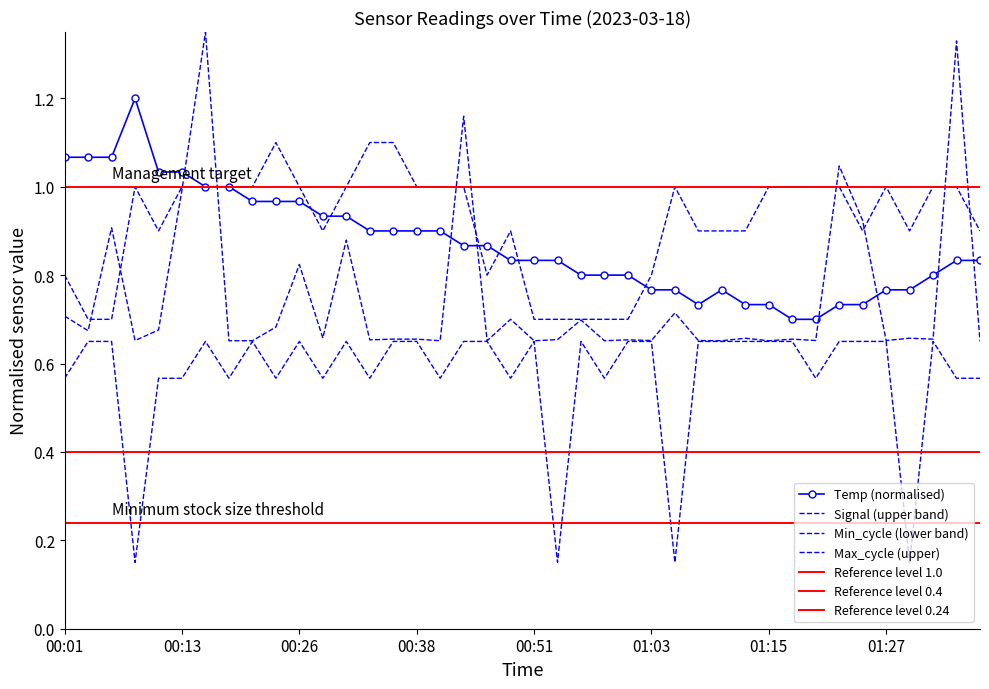

Rank the series at 00:43 from highest to lowest value.

Max_cycle, Signal, Temp, Min_cycle